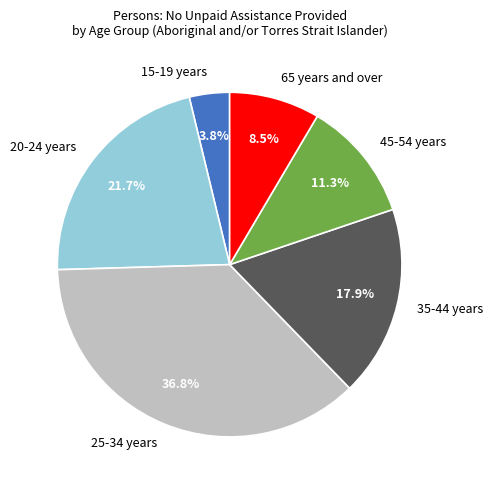

Count the number of slices in the pie.

6